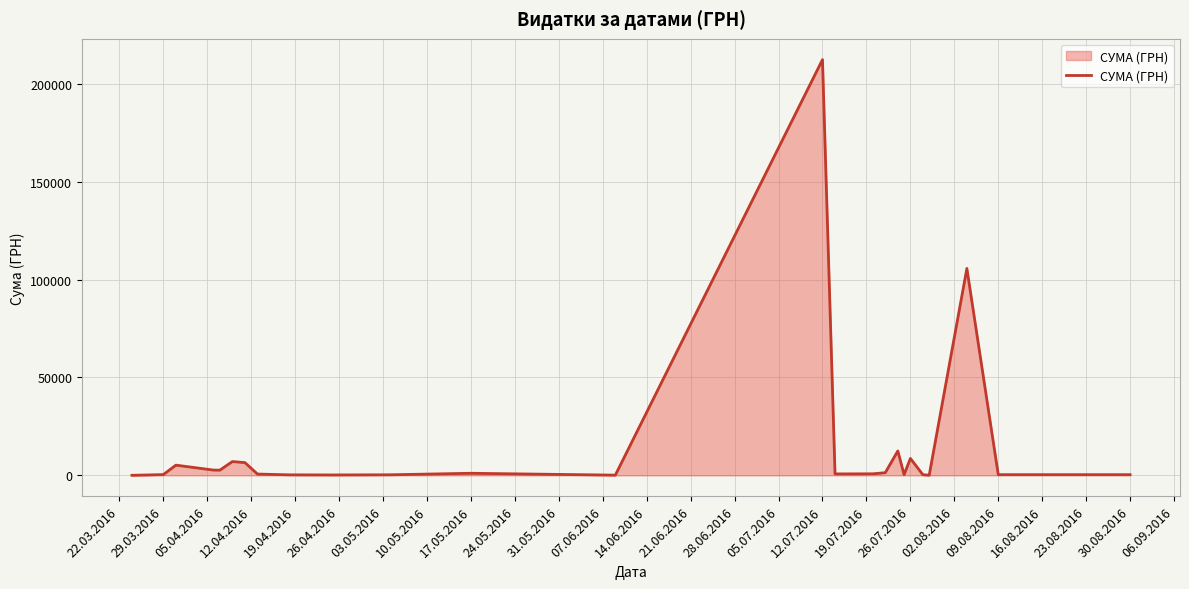

What is the greatest value displayed?

212376.8